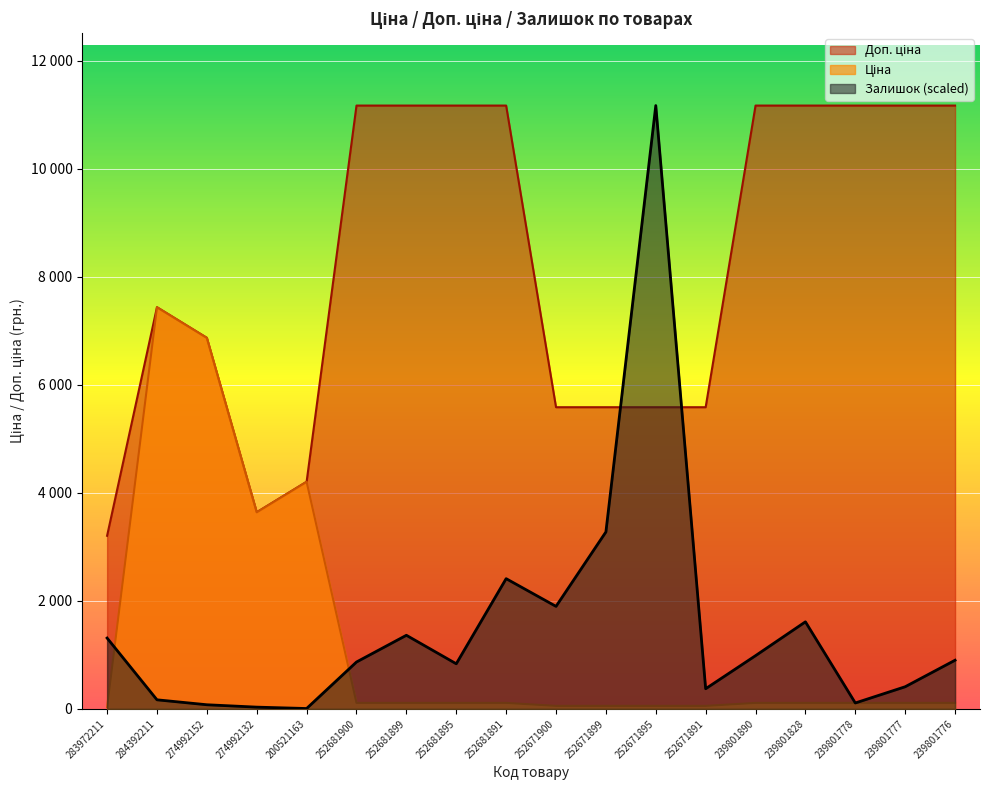

What position from the right is 239801890?

5